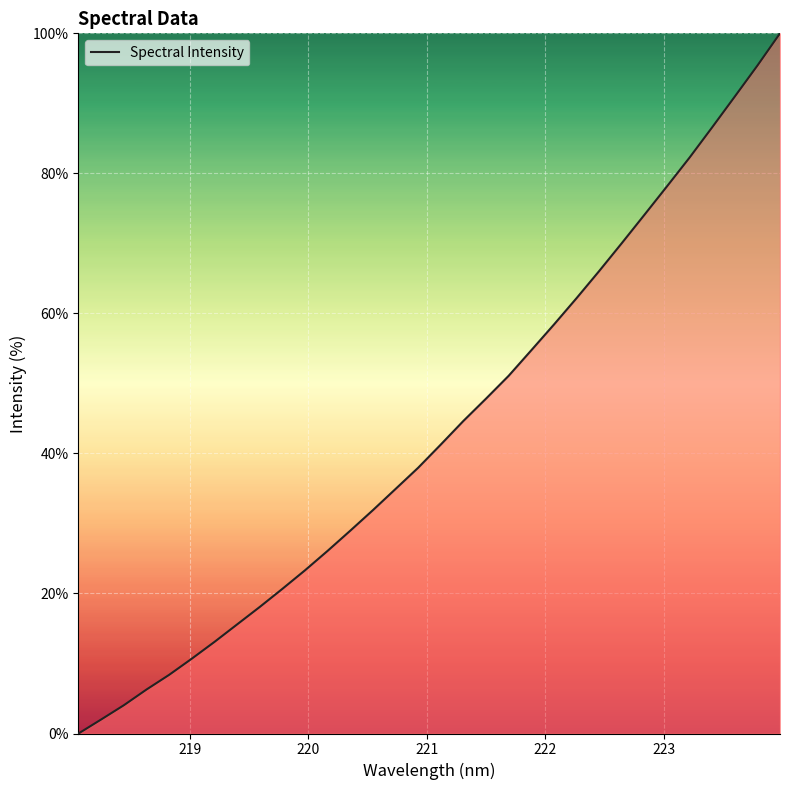

What is the average value?

43.3